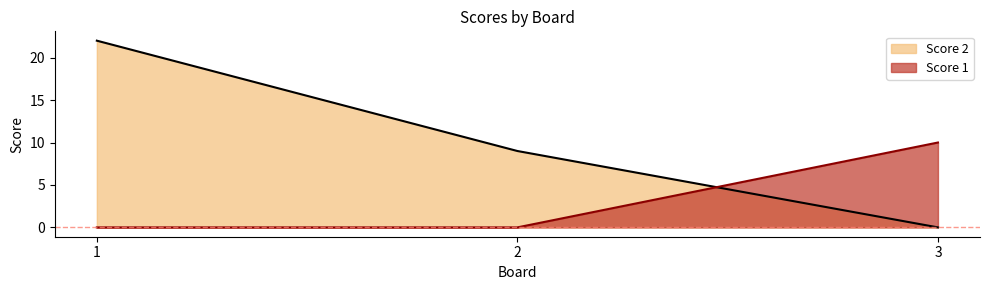

Is the value of Score 2 at 2 greater than the value of Score 1 at 1?

Yes